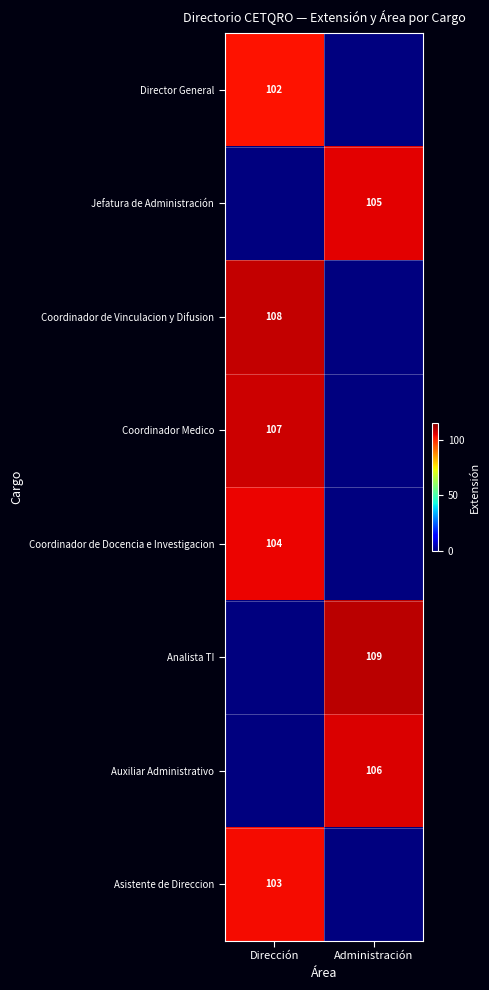

The Analista TI series shows 179 at Administración. True or false?

False